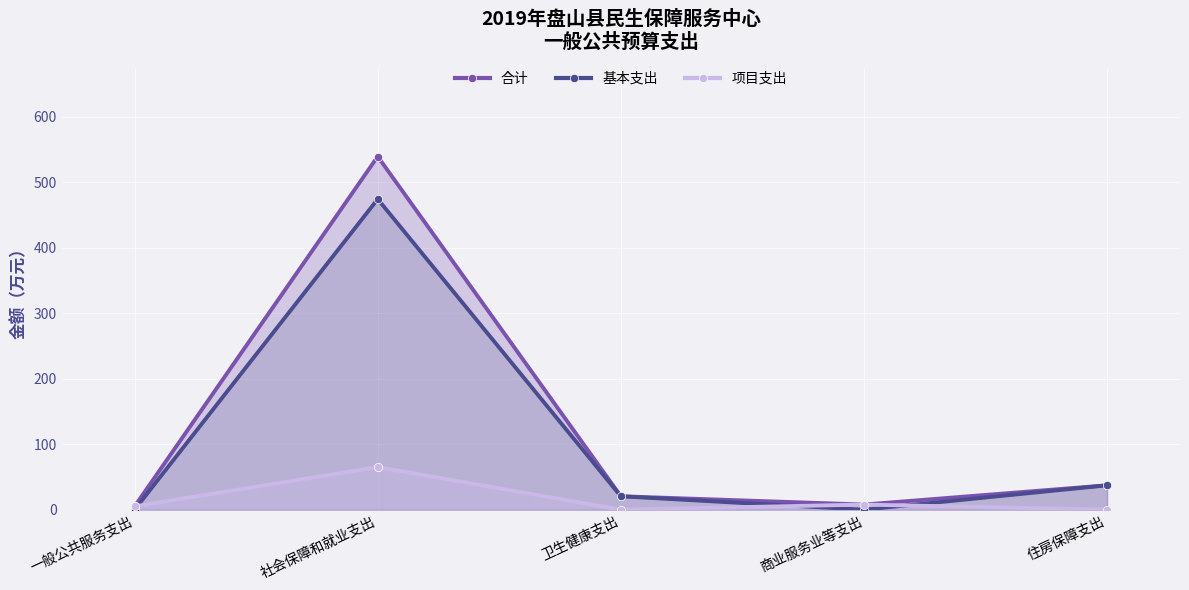

Reading right to left, list all the values displayed in this chart.

合计: 住房保障支出=37.2	商业服务业等支出=7.8	卫生健康支出=20.4	社会保障和就业支出=539.0	一般公共服务支出=5.0
基本支出: 住房保障支出=37.2	商业服务业等支出=0.0	卫生健康支出=20.4	社会保障和就业支出=474.0	一般公共服务支出=0.0
项目支出: 住房保障支出=0.0	商业服务业等支出=7.8	卫生健康支出=0.0	社会保障和就业支出=65.0	一般公共服务支出=5.0